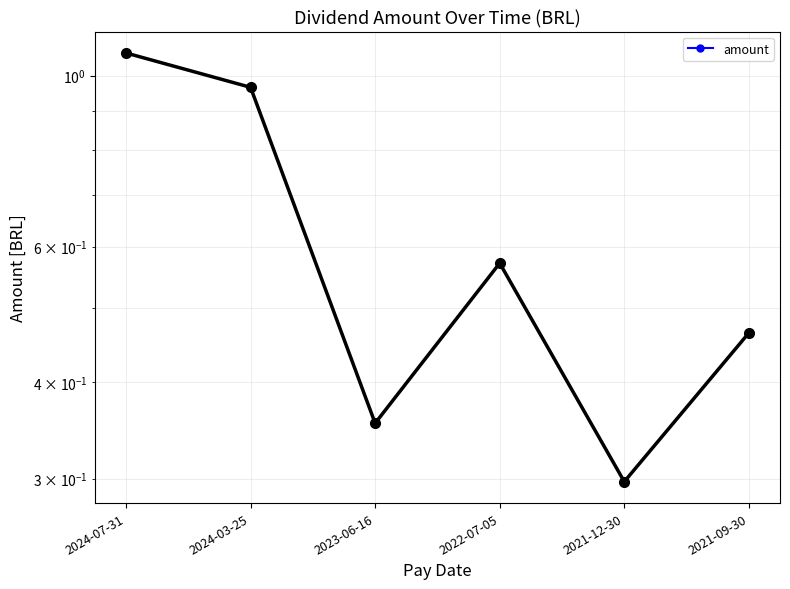

True or false: the data shows 0.5 at 2023-06-16.

False